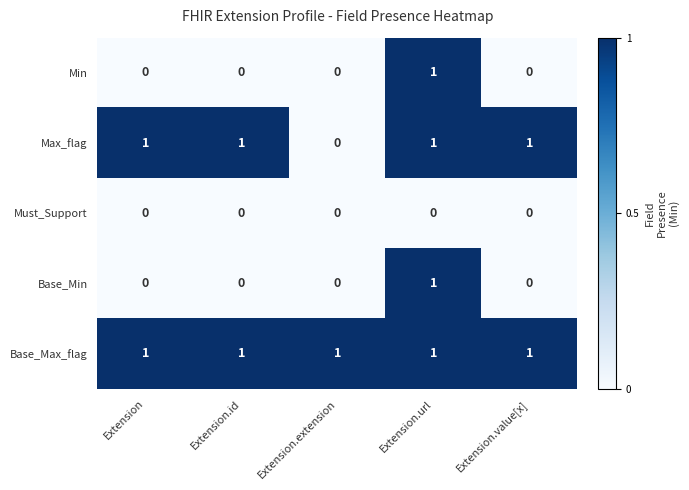

Reading left to right, extract all data points from this chart.

Min: 0	0	0	1	0
Max_flag: 1	1	0	1	1
Must_Support: 0	0	0	0	0
Base_Min: 0	0	0	1	0
Base_Max_flag: 1	1	1	1	1